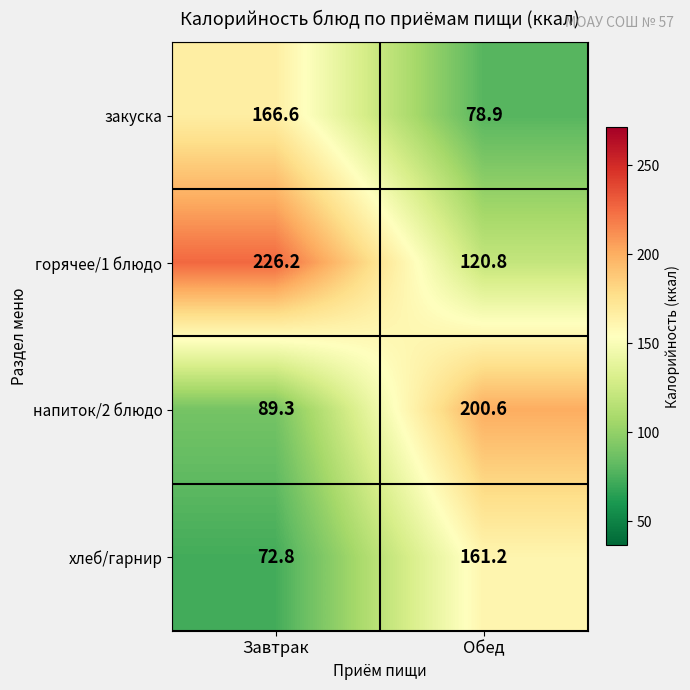

The закуска series shows 78.9 at Обед. True or false?

True